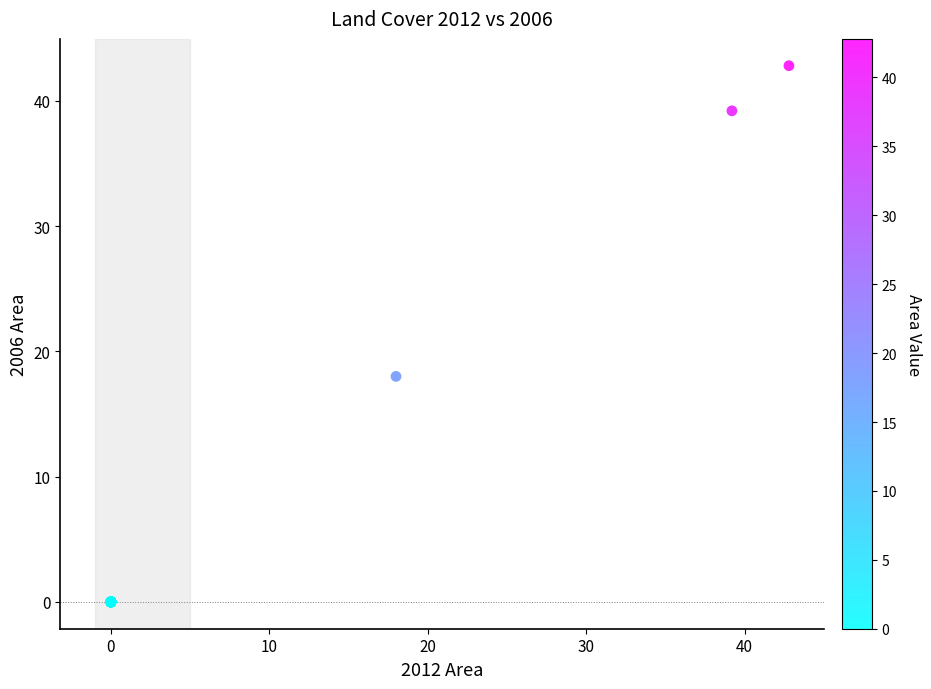

What Y value in the scatter plot is closest to 21?

18.0